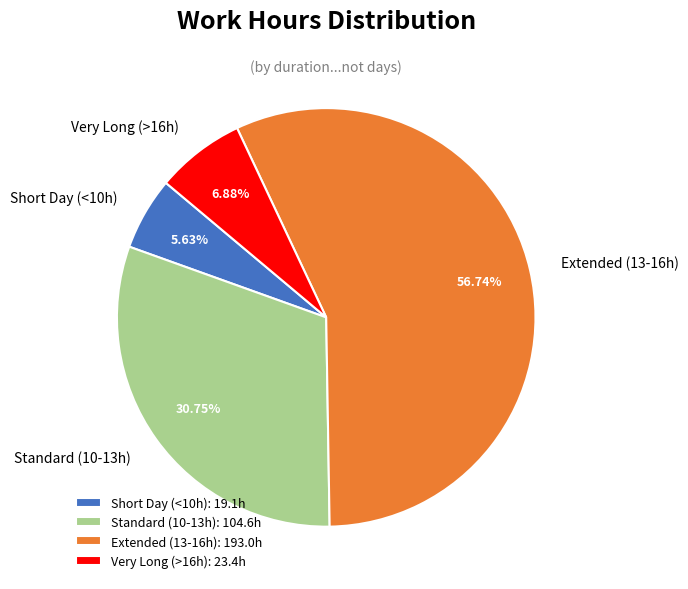

Combined, do Short Day (<10h) and Extended (13-16h) account for over 50%?

Yes